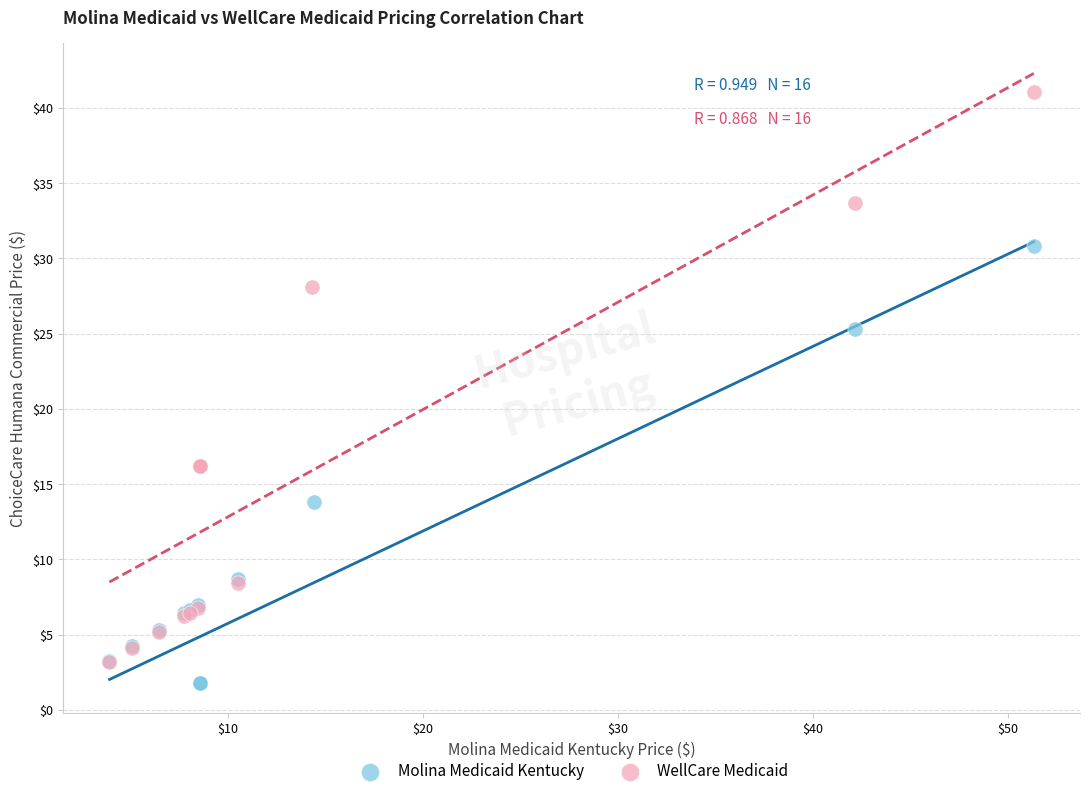

Which series contains the highest Y value?

WellCare Medicaid